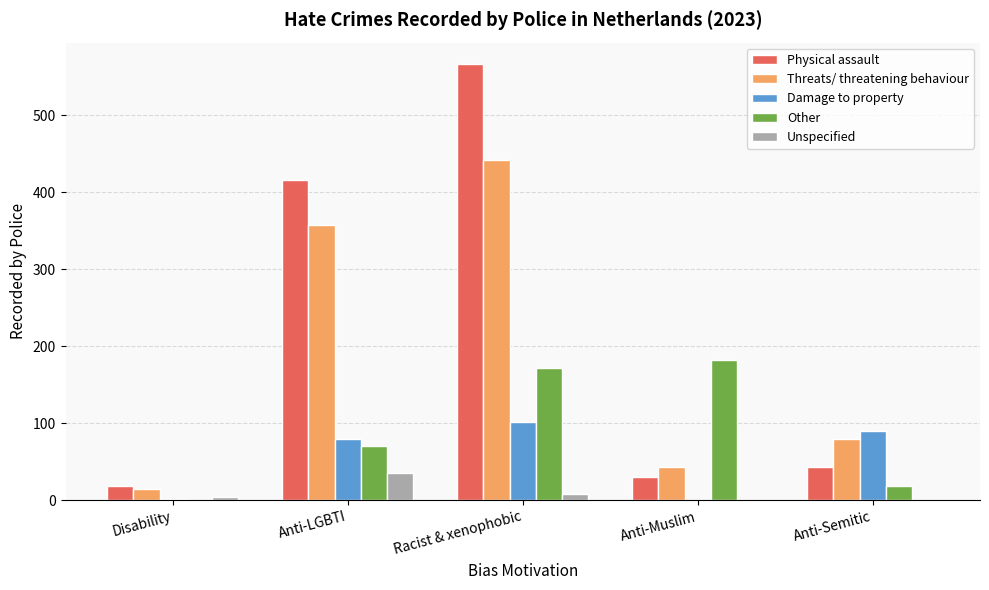

Where is Physical assault nearest to the value 292?

Anti-LGBTI